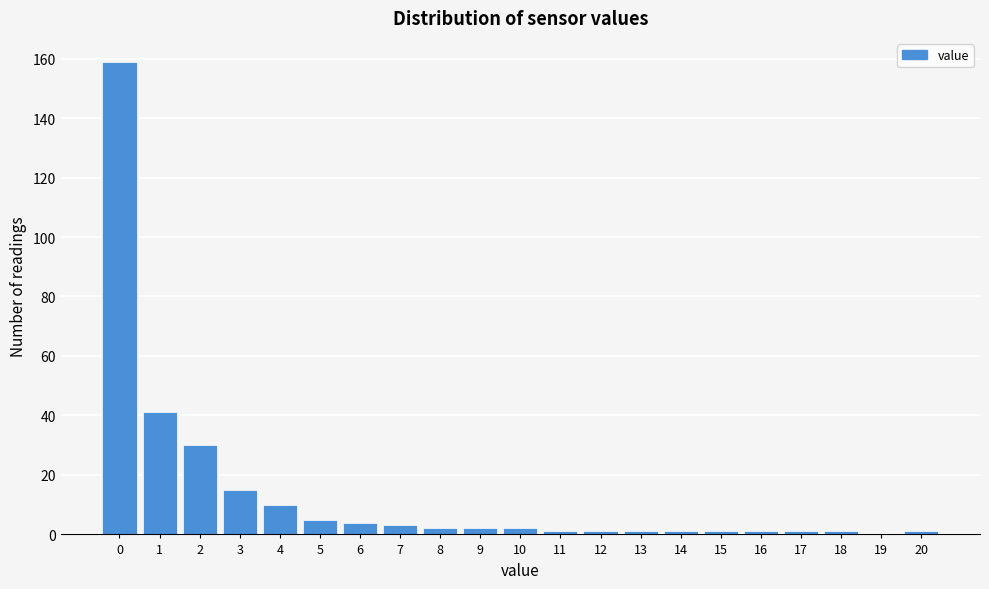

Over which range of the x-axis is the bar tallest?

-0.5 to 0.5